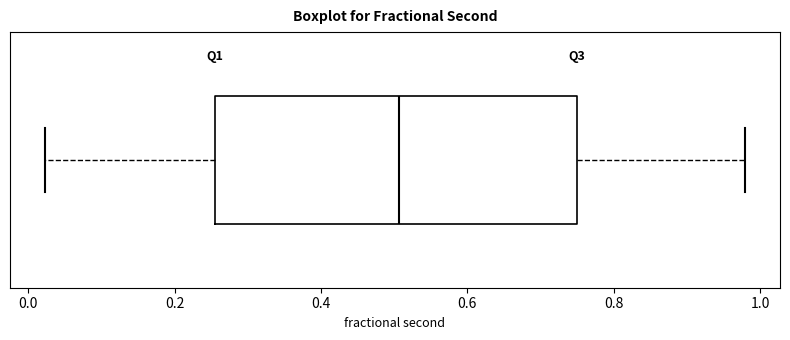

Transcribe this box plot: give where the median line is, the range the box spans, and where the two whiskers end, as read against the x-axis. The values are not printed on the chart, so give them approximately, as read against the axis.

median 0.50, box 0.26 to 0.74, whiskers 0.02 to 0.98